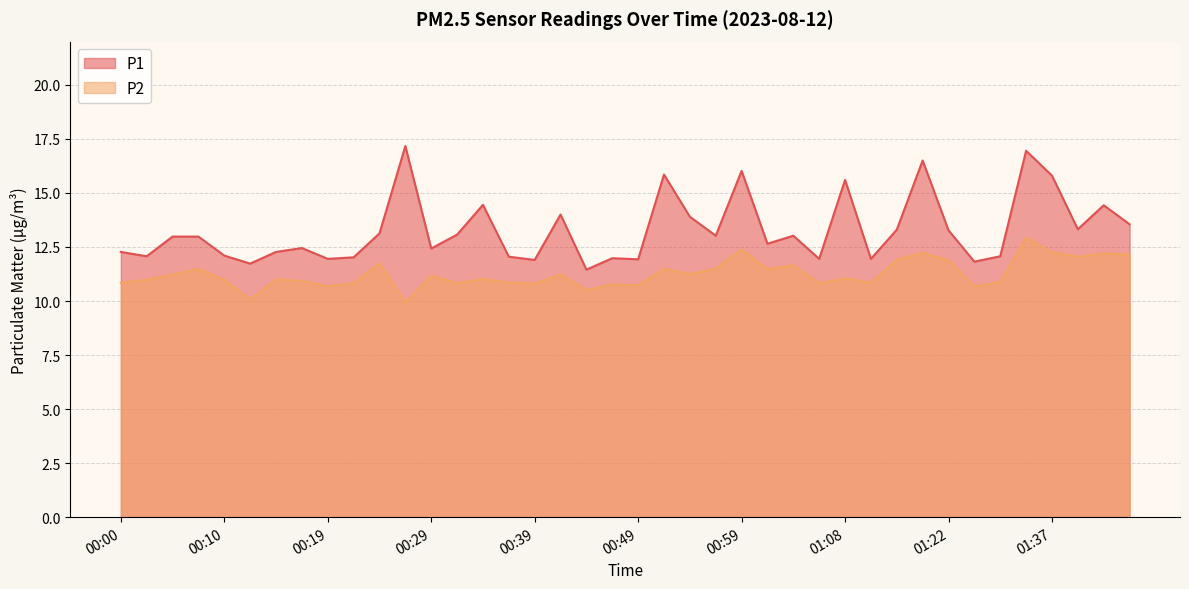

What is the sum of all P2 values?

450.2